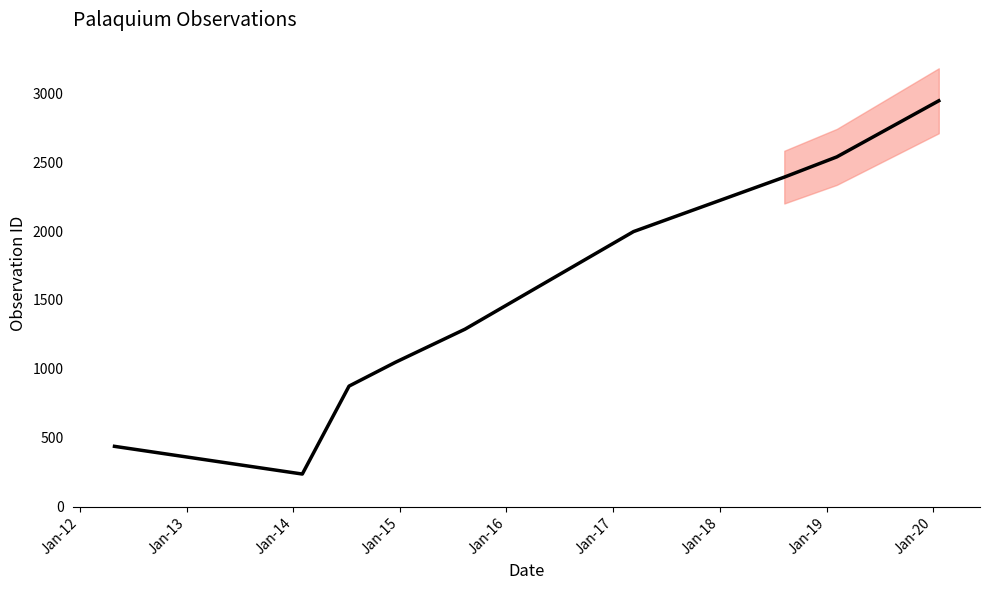

What is the value of the 6th point from the left?

1996